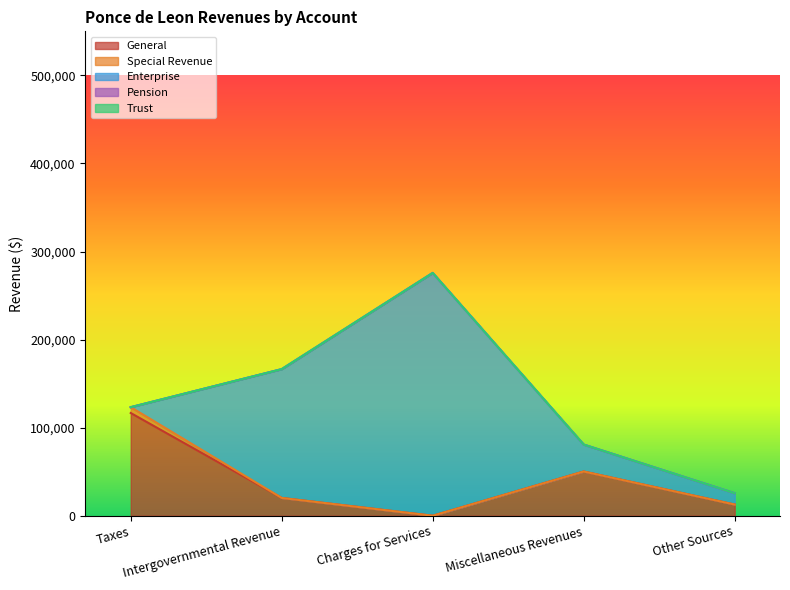

Which category has the lowest value in the Trust series?

Taxes